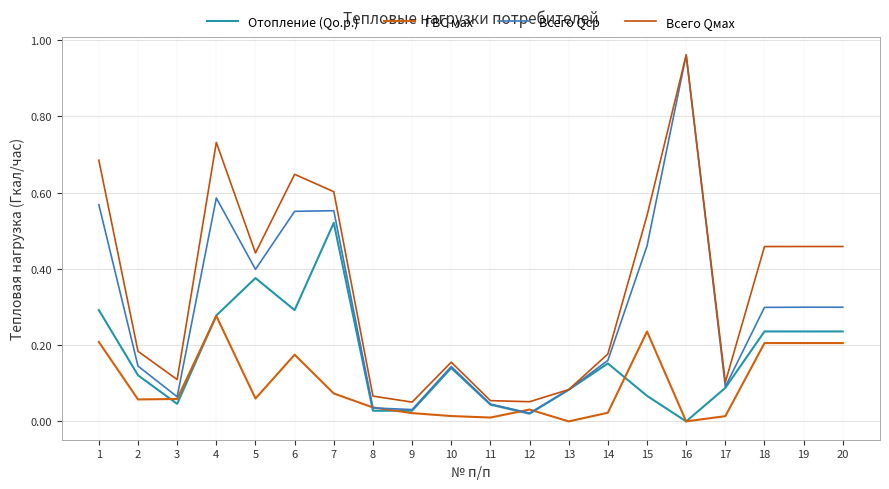

At which category does the chart reach its peak across all series?

16